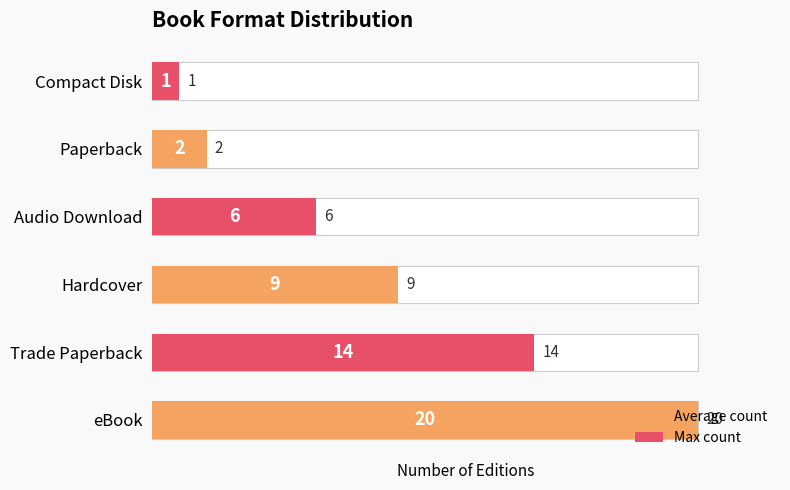

What value does the data have at Hardcover, to the nearest 10?

10